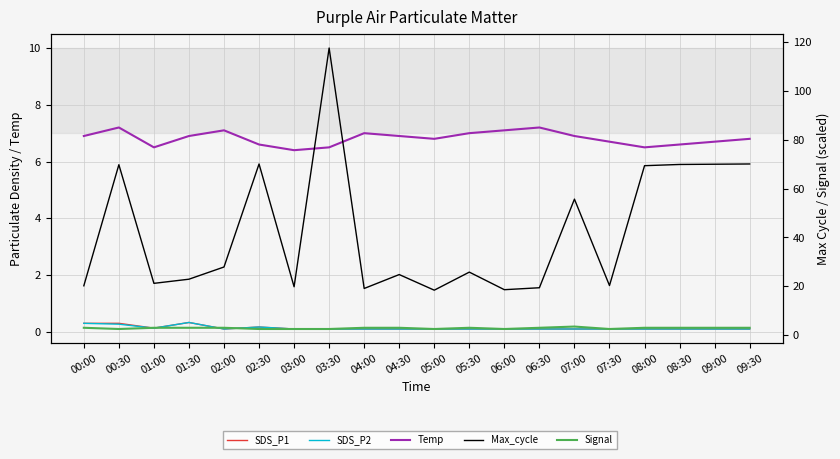

Rank the series by their maximum value, from highest to lowest.

Max_cycle, Temp, Signal, SDS_P1, SDS_P2